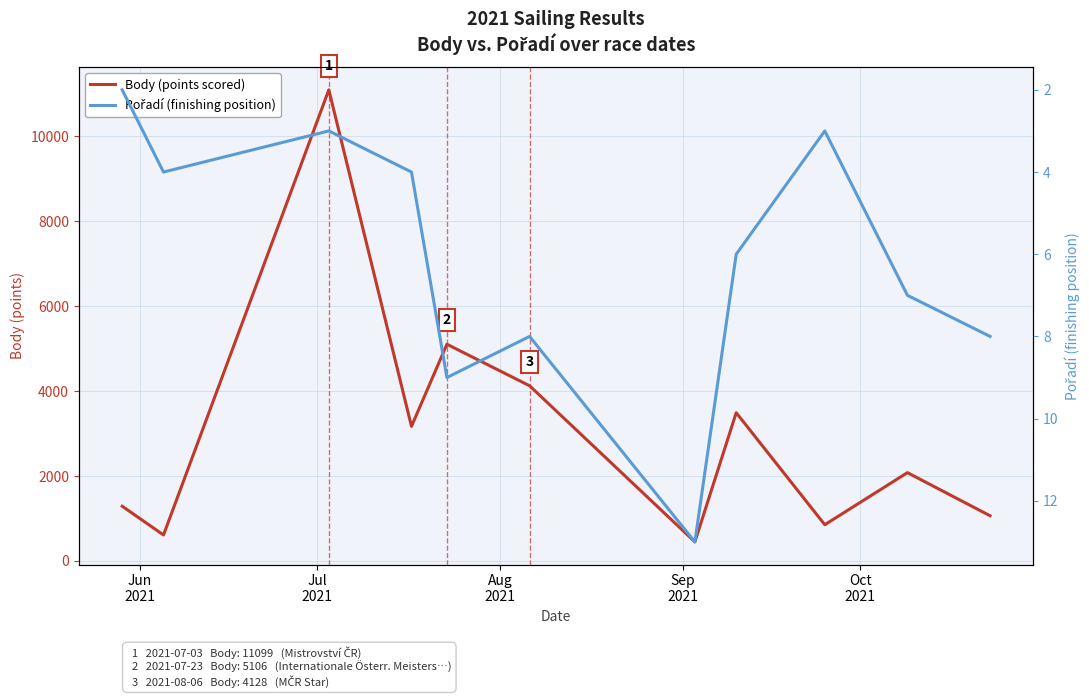

How many interior local valleys does the Body (points scored) series have?

4